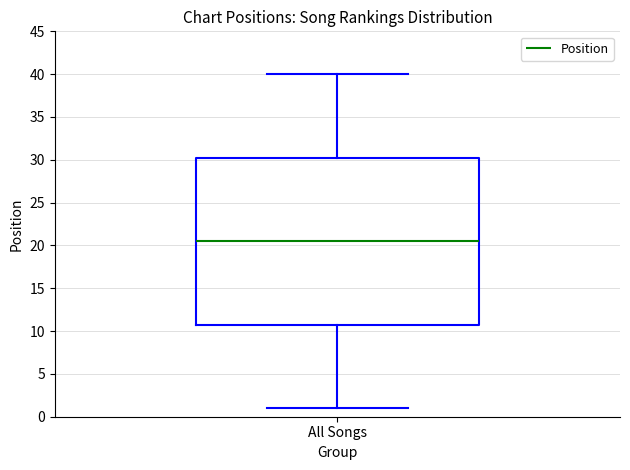

Where does the lower whisker of the box for All Songs end on the y-axis? The values are not printed on the chart, so give them approximately, as read against the axis.

1.0